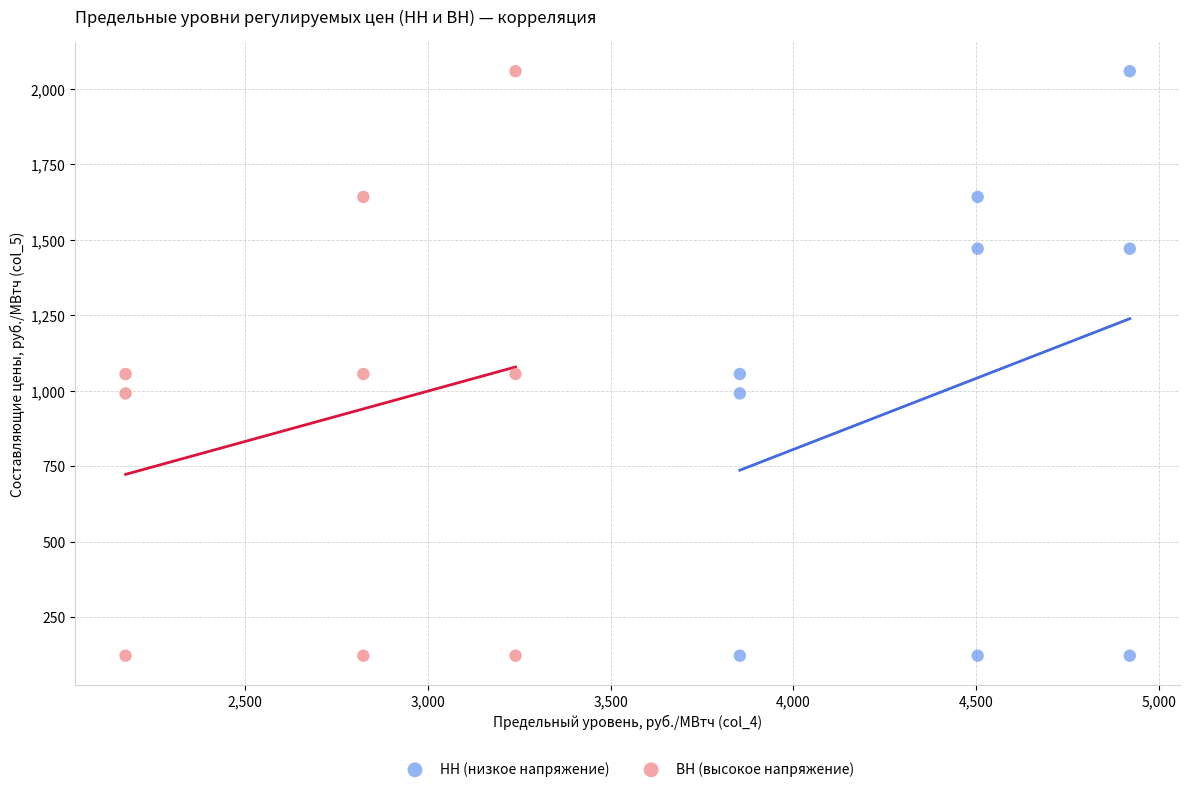

What are all the series names shown in the legend?

НН (низкое напряжение), ВН (высокое напряжение)